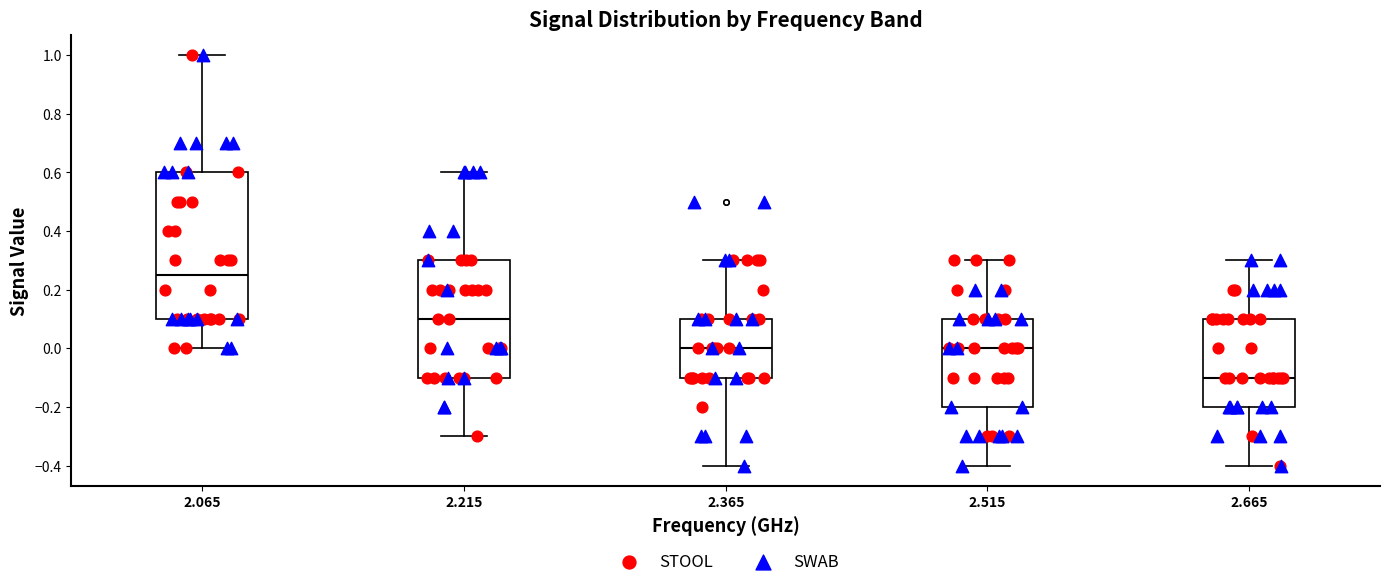

Which box's median line is the lowest?

2.665